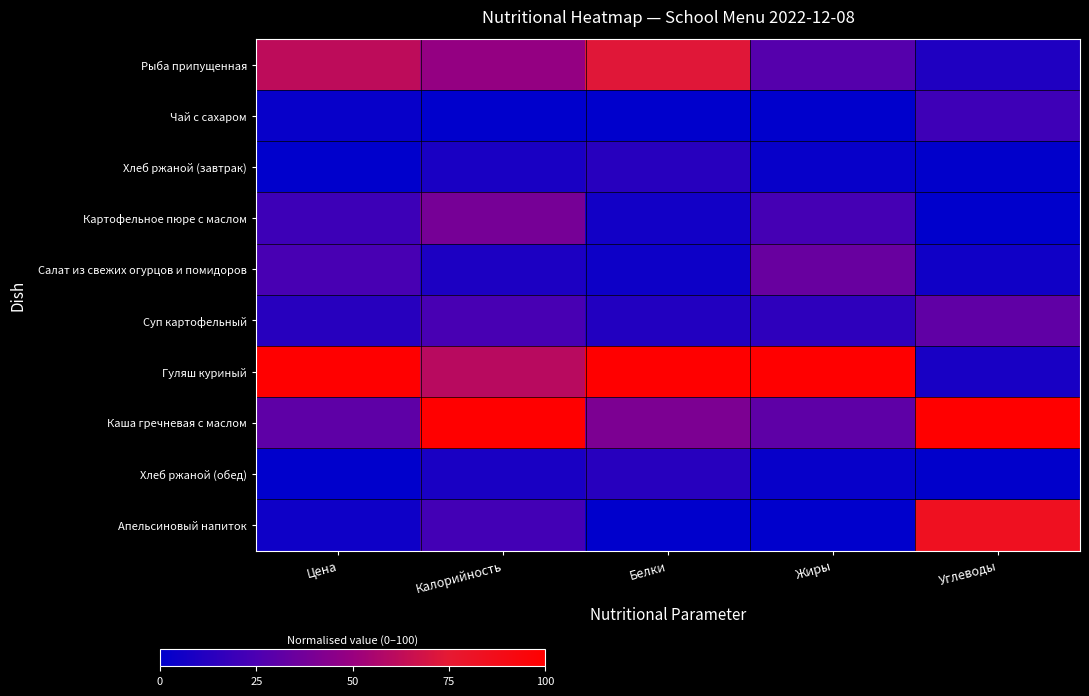

Between Белки and Углеводы, which series saw the biggest shift?

Гуляш куриный